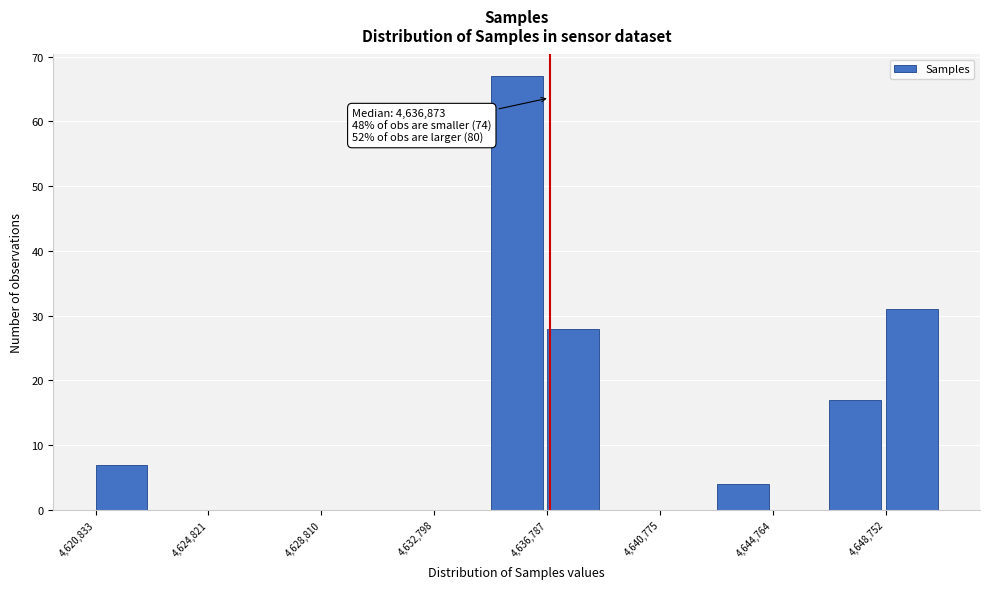

Around what value on the x-axis is the tallest bar? Give the approximate position of its centre, as read against the axis.

4635500